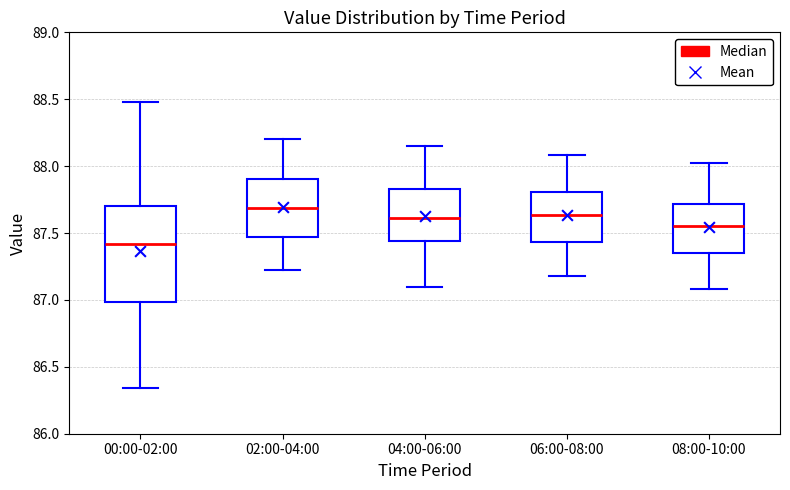

Which box's median line is the highest?

02:00-04:00